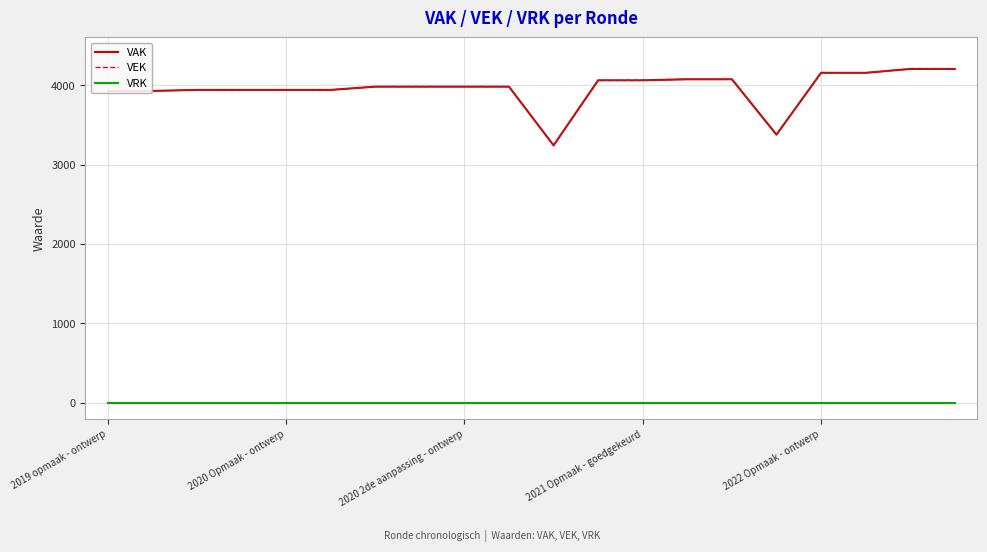

True or false: VEK and VRK intersect in this chart.

False